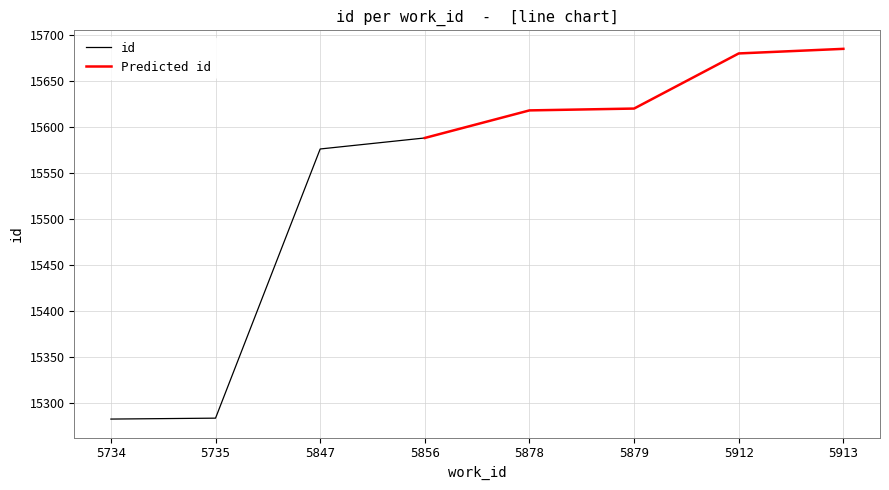

What is the sum of the values at 5912 and 5878?

31298